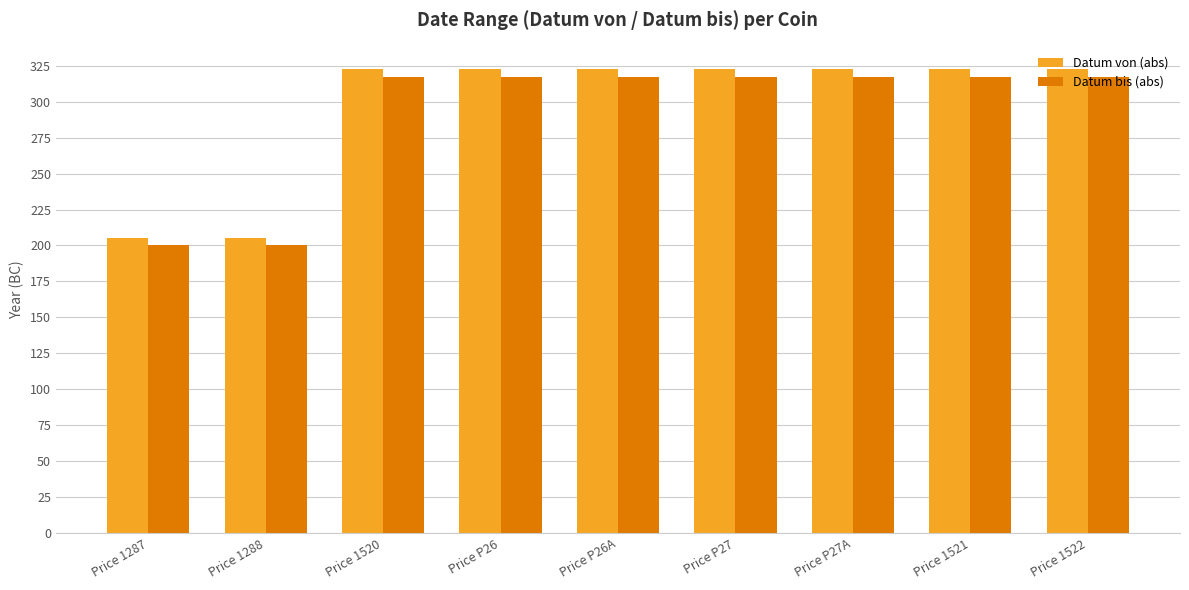

What is the difference between the second highest and second lowest values in the Datum bis (abs) series?

117